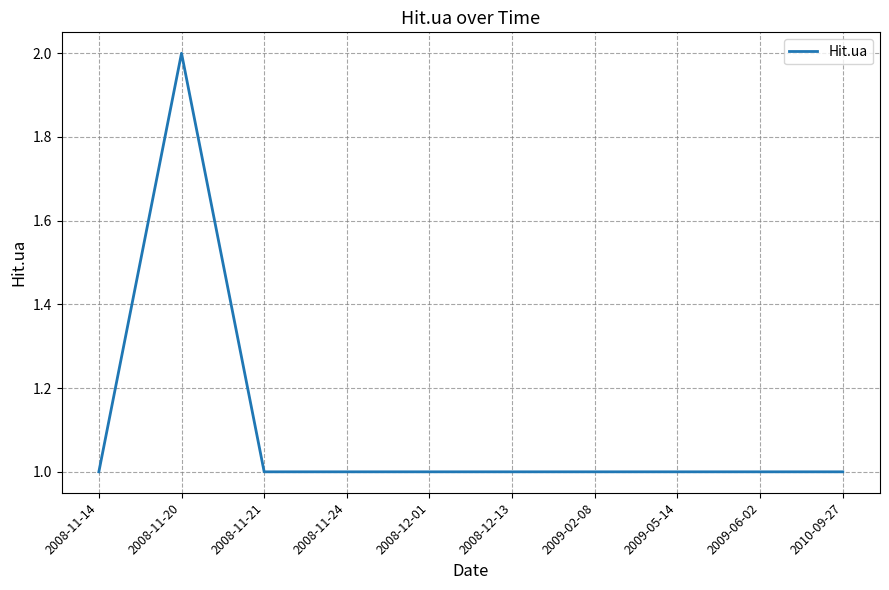

Which label corresponds to the largest value in the chart?

2008-11-20